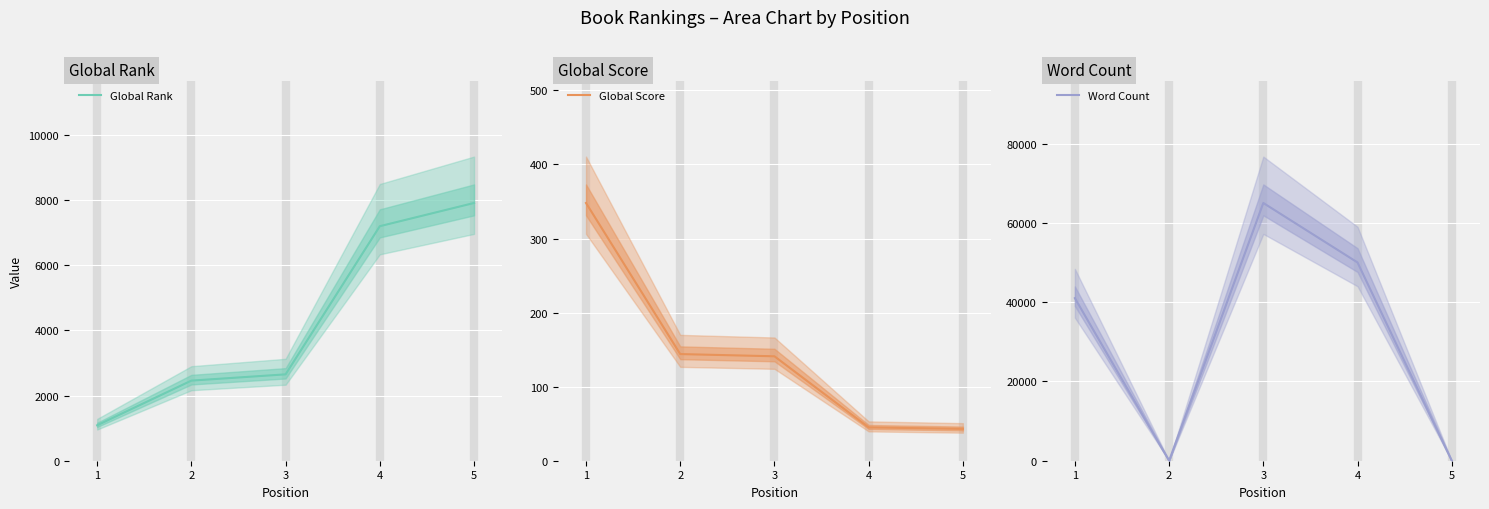

The Global Score series shows 23 at 4. True or false?

False